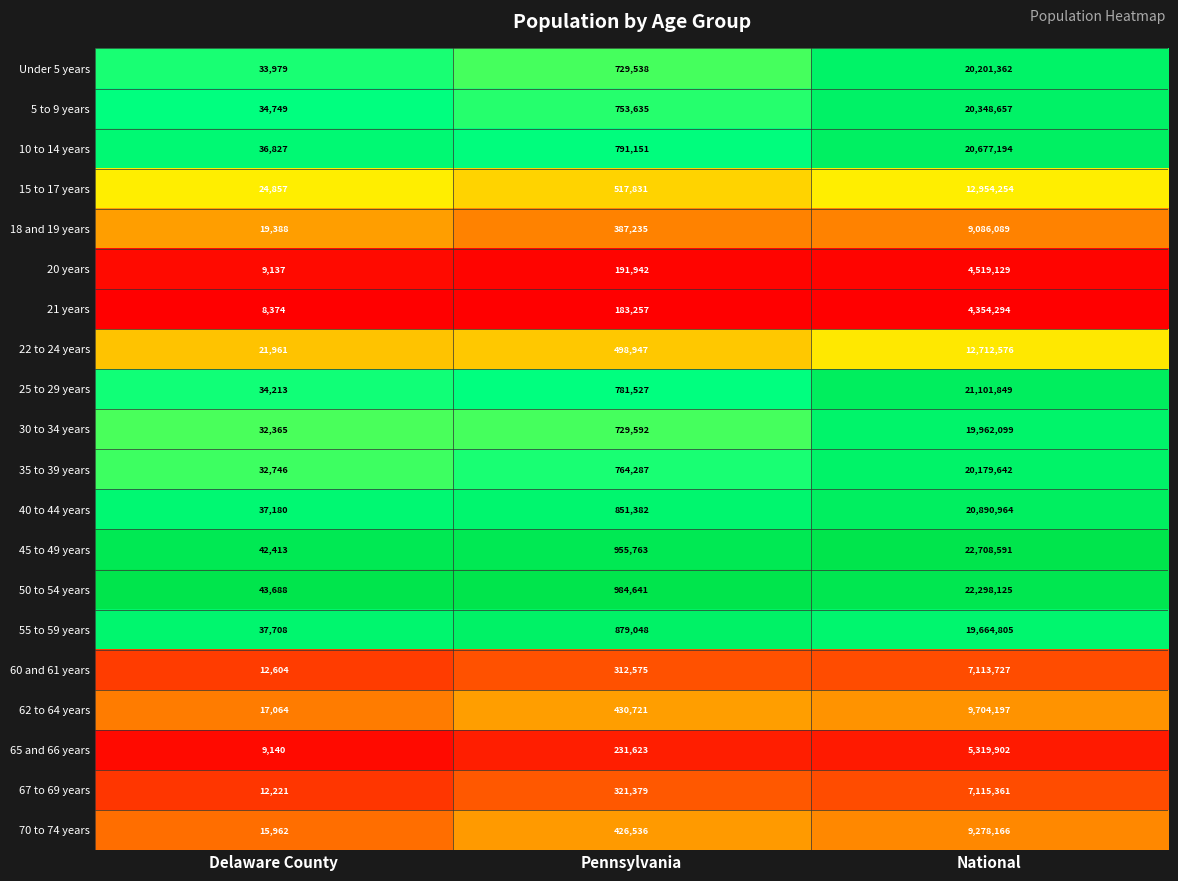

What is the difference between the highest and lowest values at Delaware County?

35314